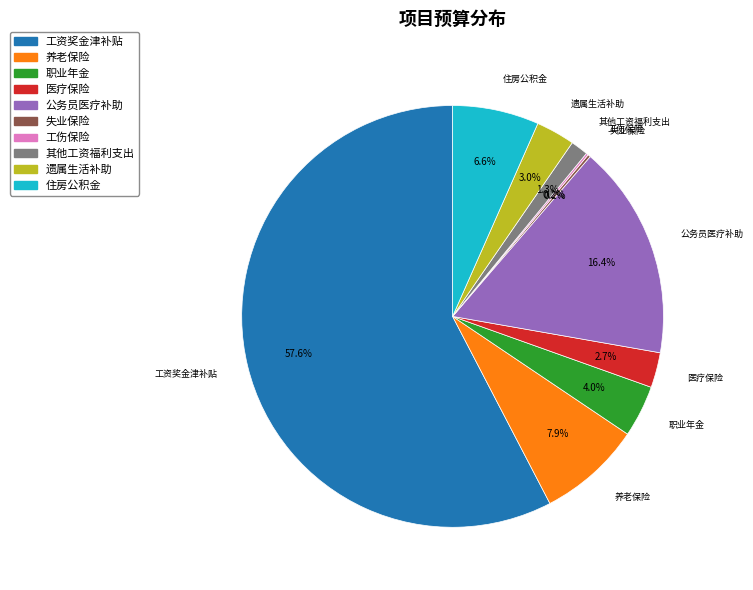

Combined, do 职业年金 and 工资奖金津补贴 account for over 50%?

Yes